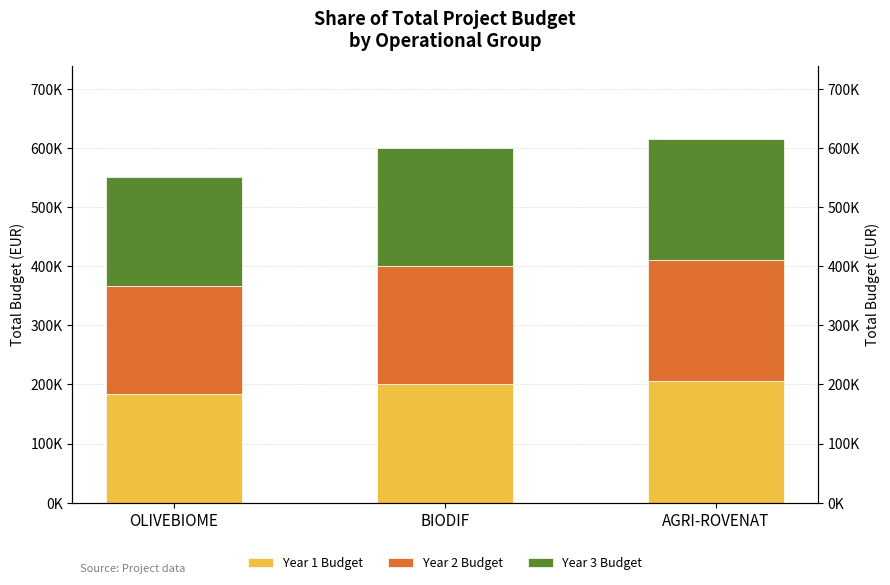

How many values in the Year 1 Budget series exceed 199975?

2